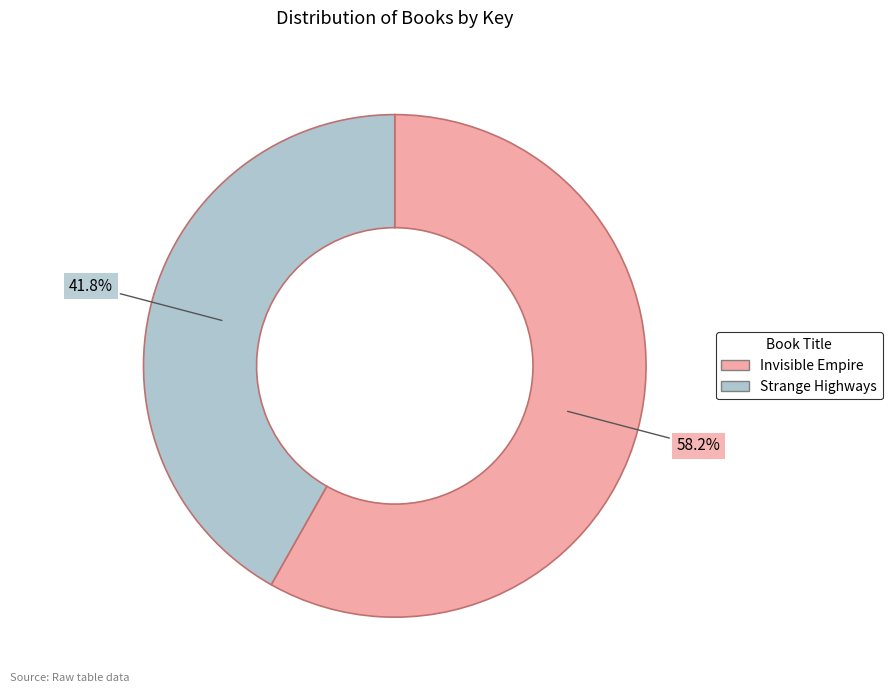

Does Strange Highways account for over 50% of the chart?

No